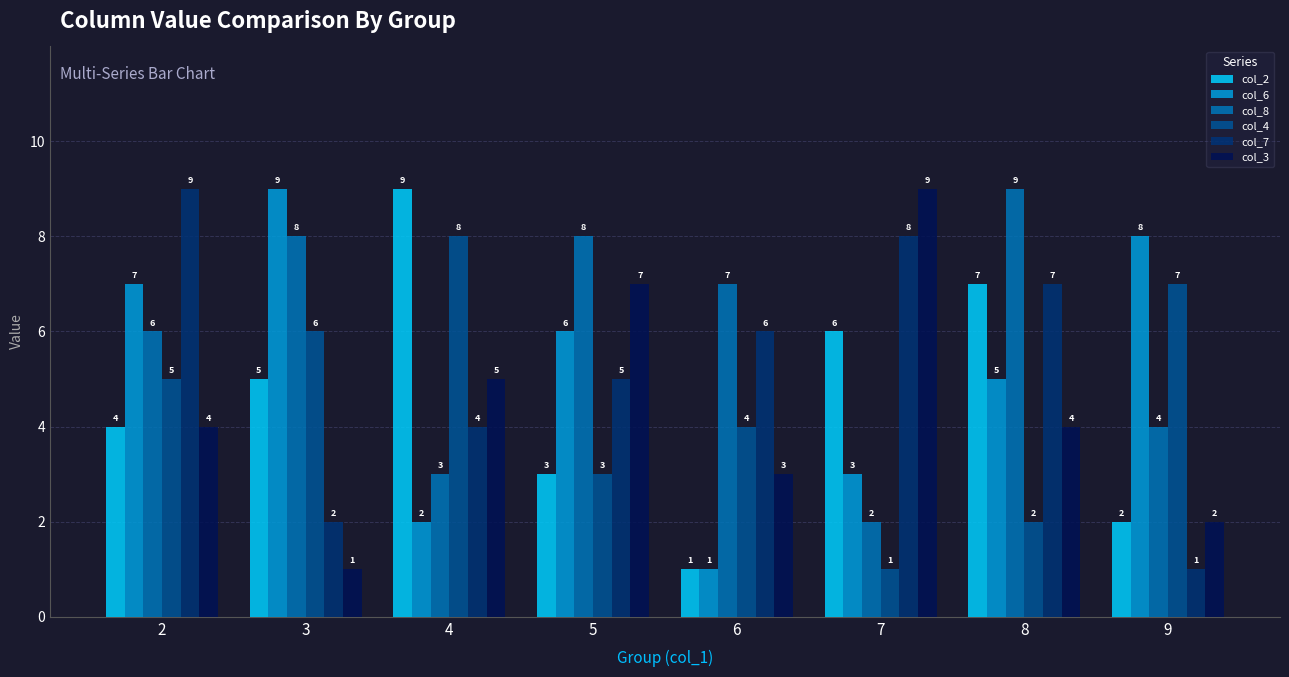

What is the sum of the col_8 values at 8 and 5?

17